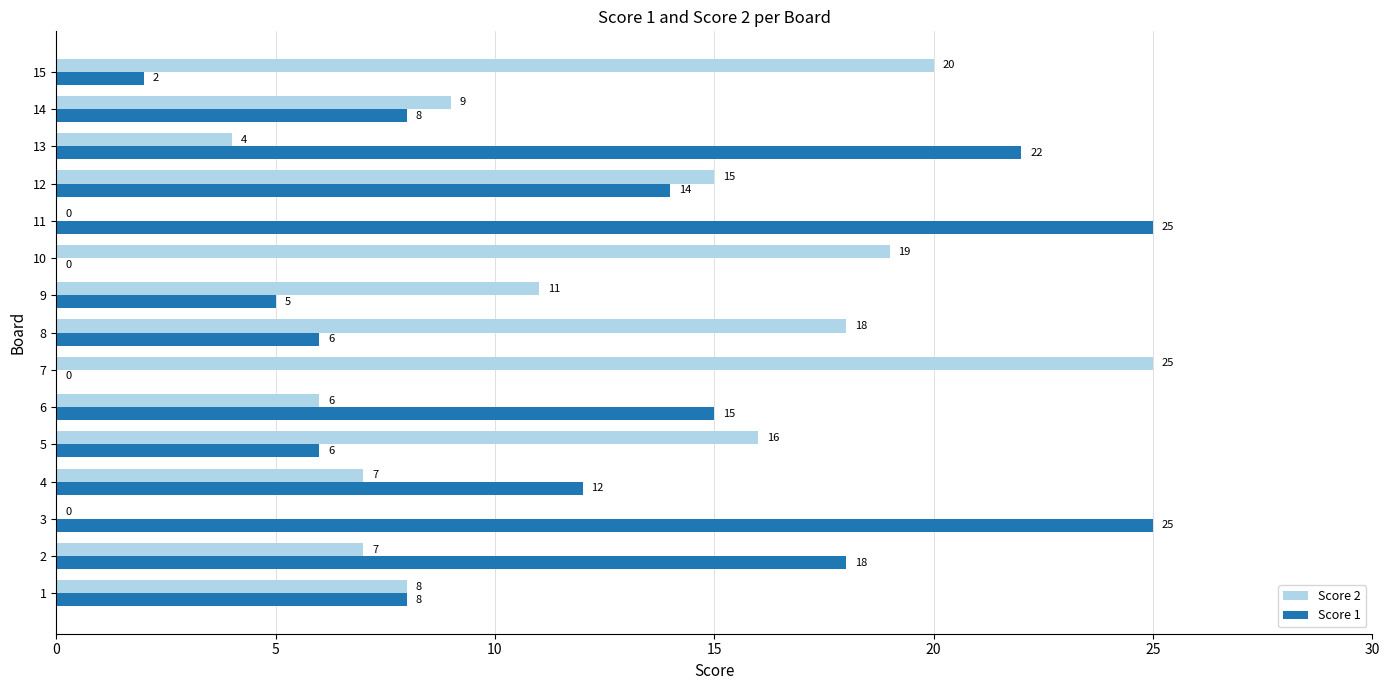

At which label is Score 2 closest to 12?

9